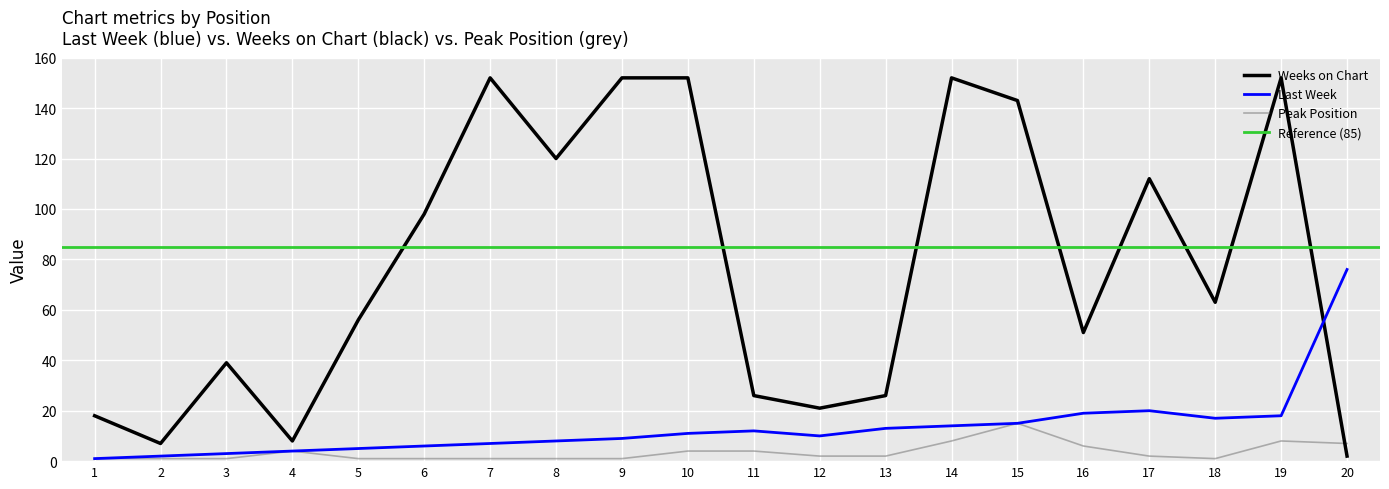

In Last Week, how many points are lower than both neighbors (excluding endpoints)?

2